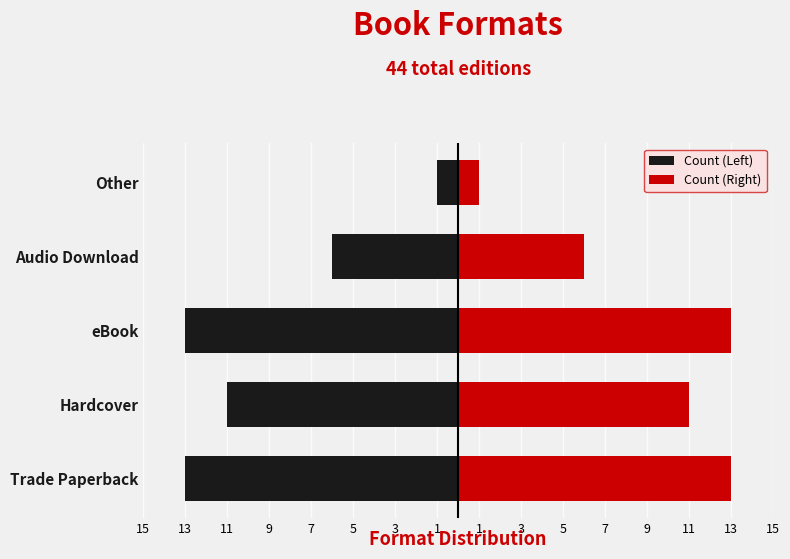

What is the smallest value displayed?

-13